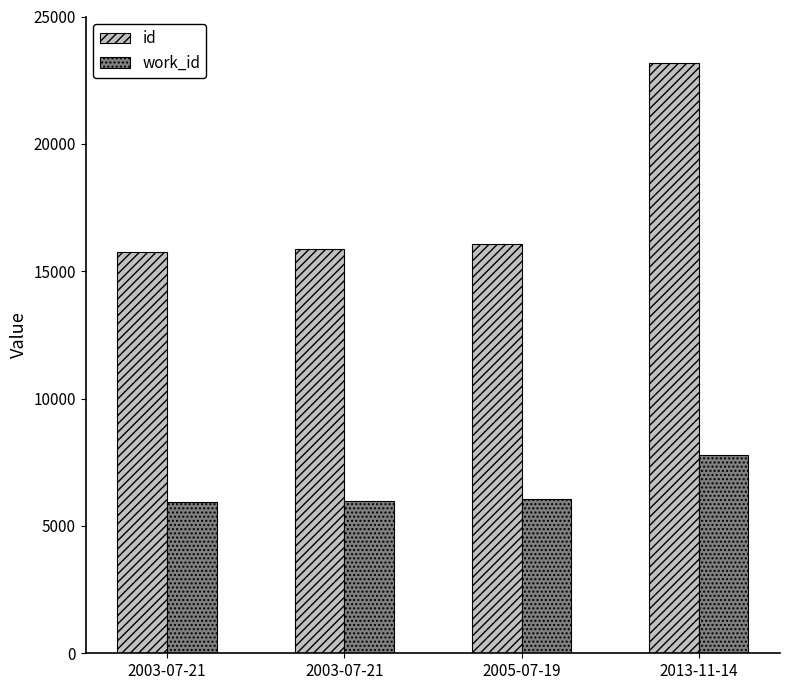

Reading left to right, transcribe all the data shown in this chart.

id: 15754	15853	16068	23192
work_id: 5925	5960	6069	7769